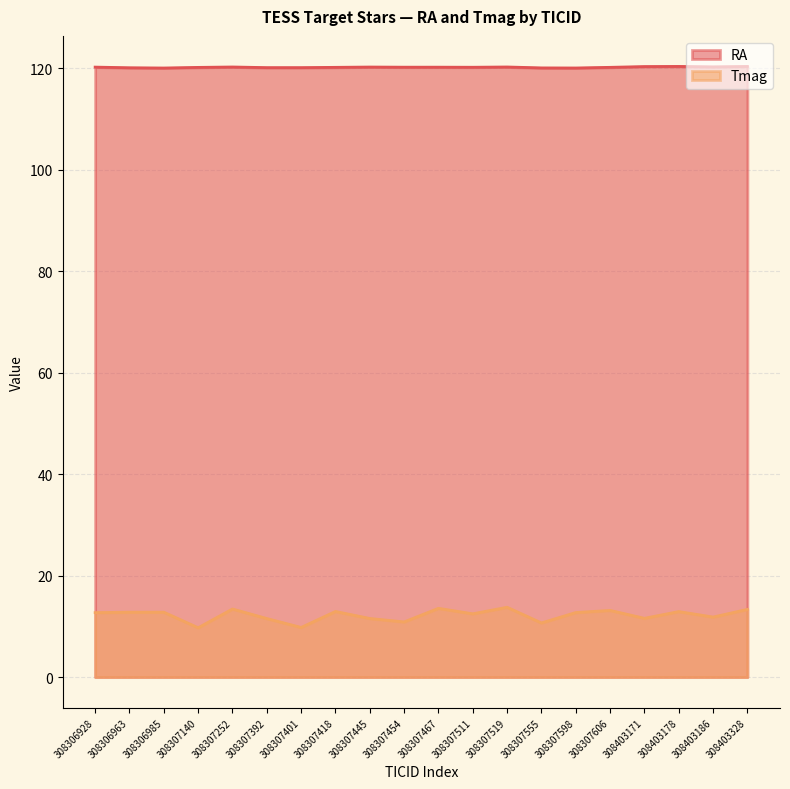

What is the average value of the Tmag series?

12.2